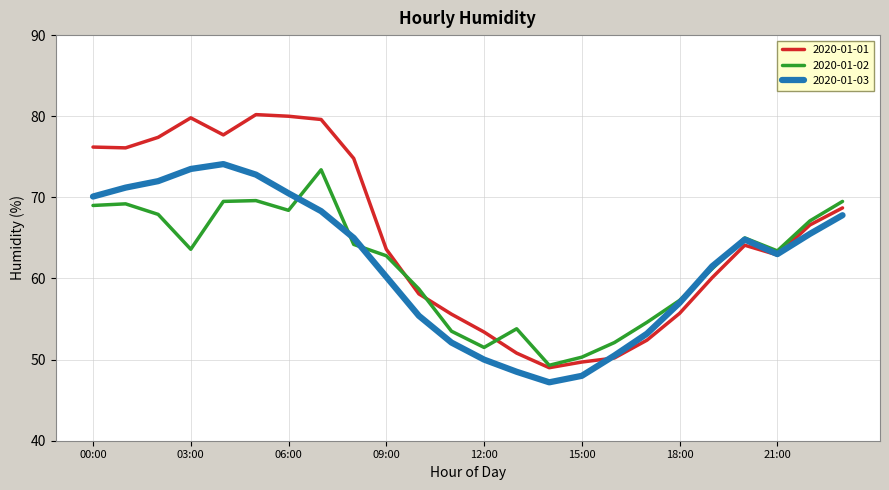

Which series has the widest spread of values?

2020-01-01